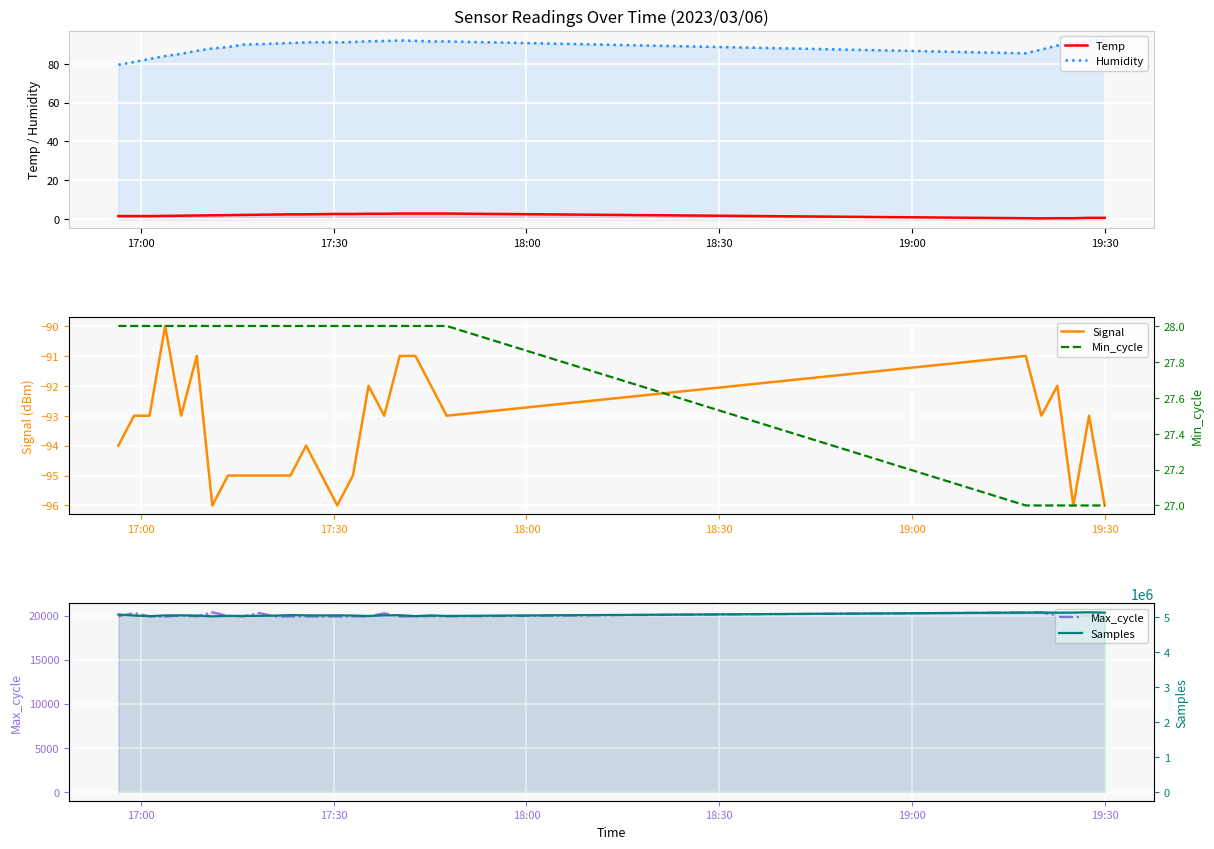

What is the difference between the maximum and minimum values in the Signal series?

6